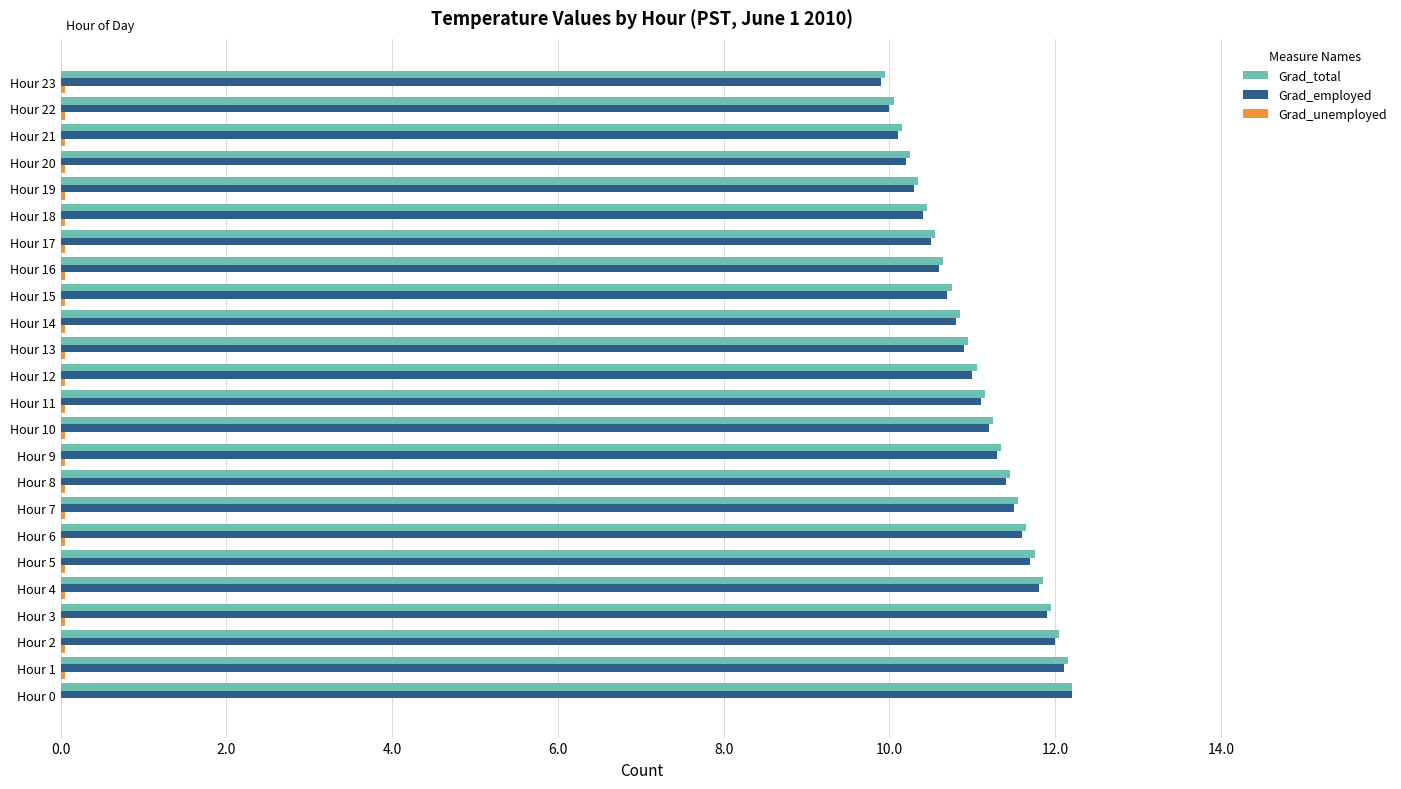

Rank the series by their maximum value, from highest to lowest.

Grad_total, Grad_employed, Grad_unemployed